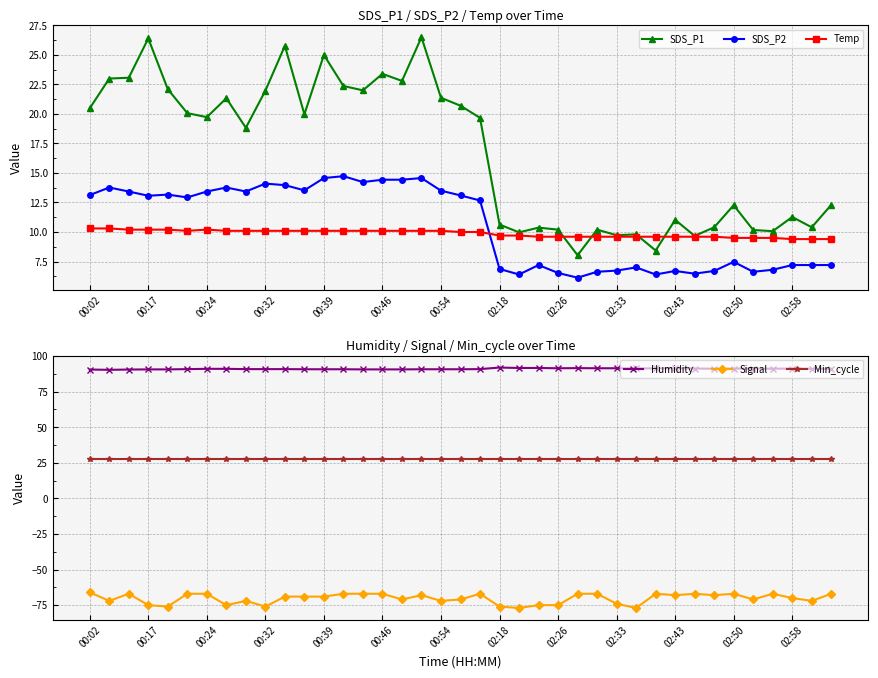

Which series has the widest spread of values?

SDS_P1